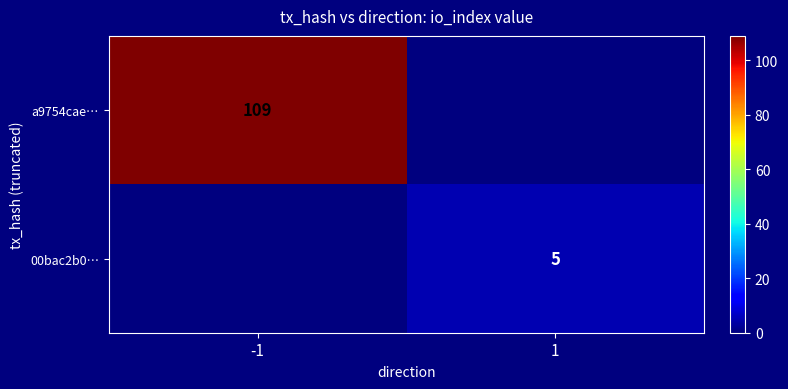

The 00bac2b0… series shows 8 at 1. True or false?

False